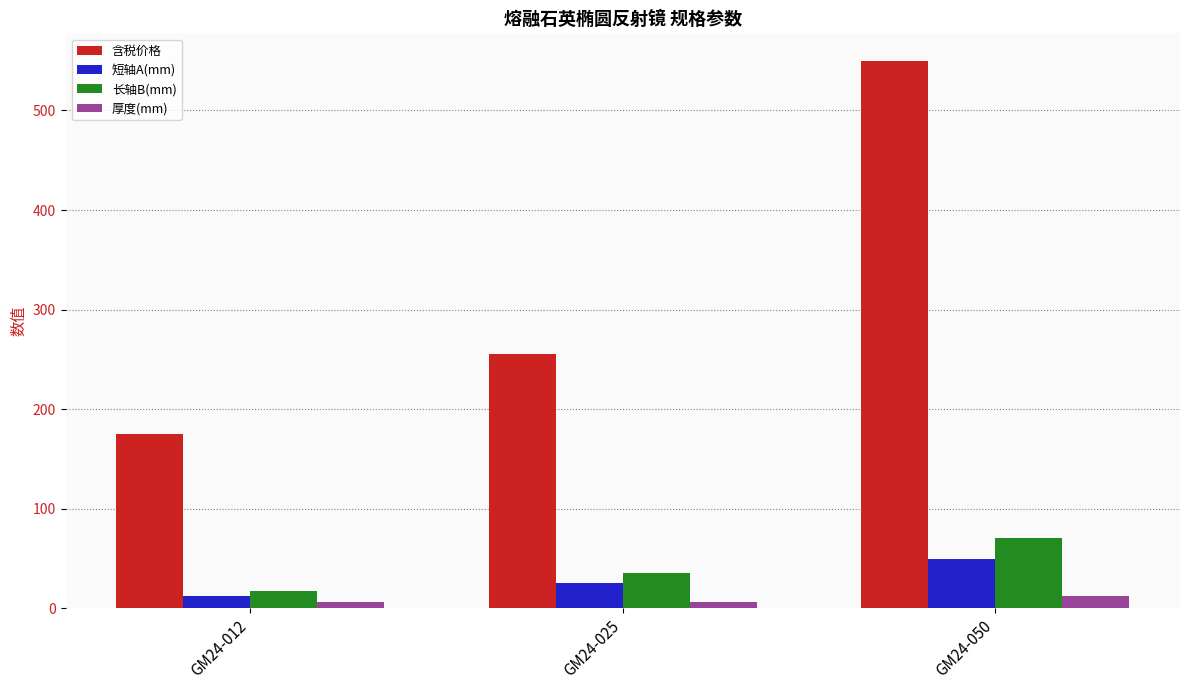

Reading right to left, what are all the values shown in this chart?

含税价格: GM24-050=550.0	GM24-025=255.0	GM24-012=175.0
短轴A(mm): GM24-050=50.0	GM24-025=25.0	GM24-012=12.5
长轴B(mm): GM24-050=70.7	GM24-025=35.4	GM24-012=17.7
厚度(mm): GM24-050=12.5	GM24-025=6.0	GM24-012=6.0